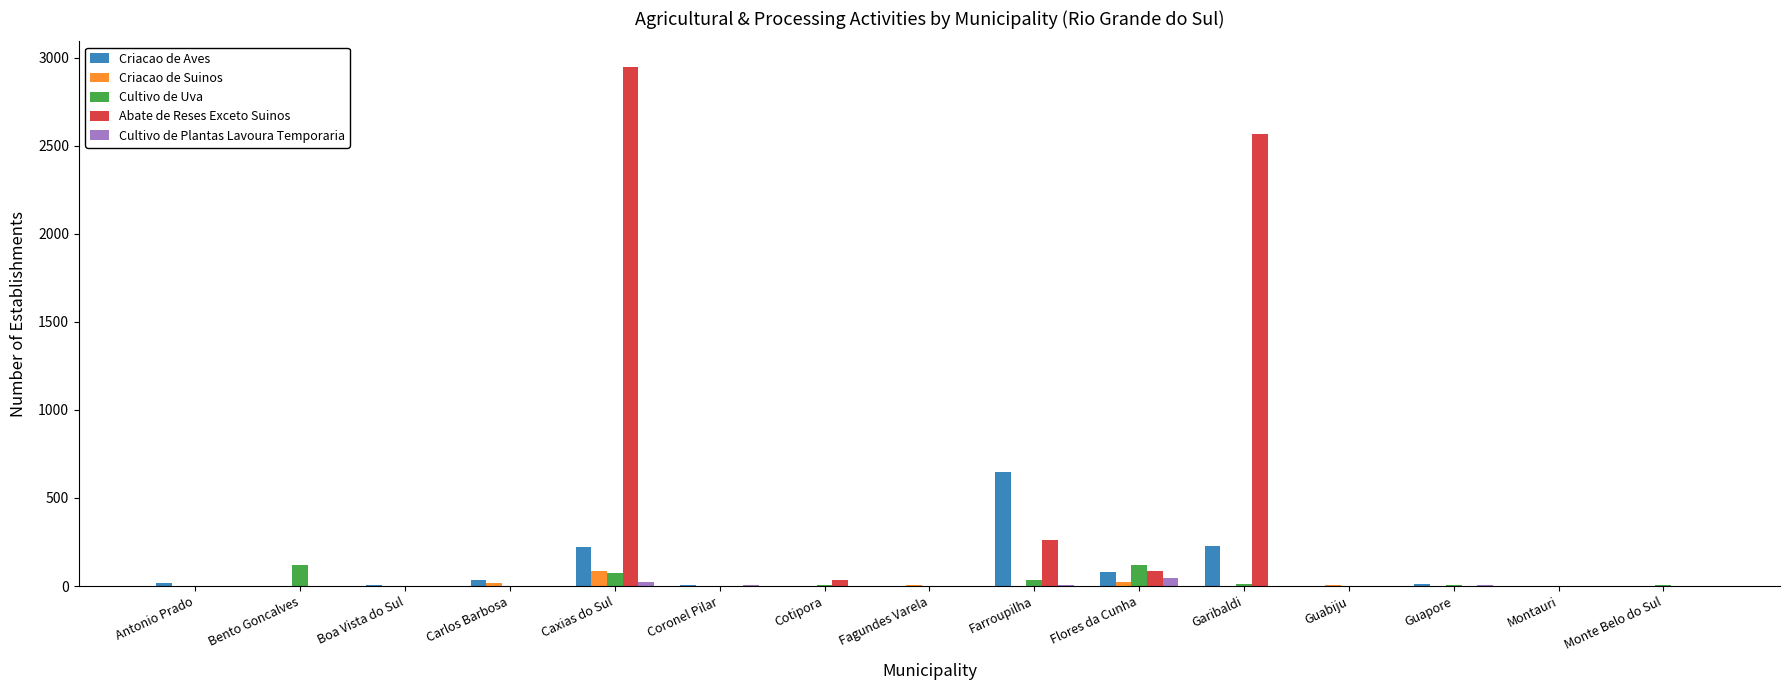

Which series has the largest range (max minus min)?

Abate de Reses Exceto Suinos